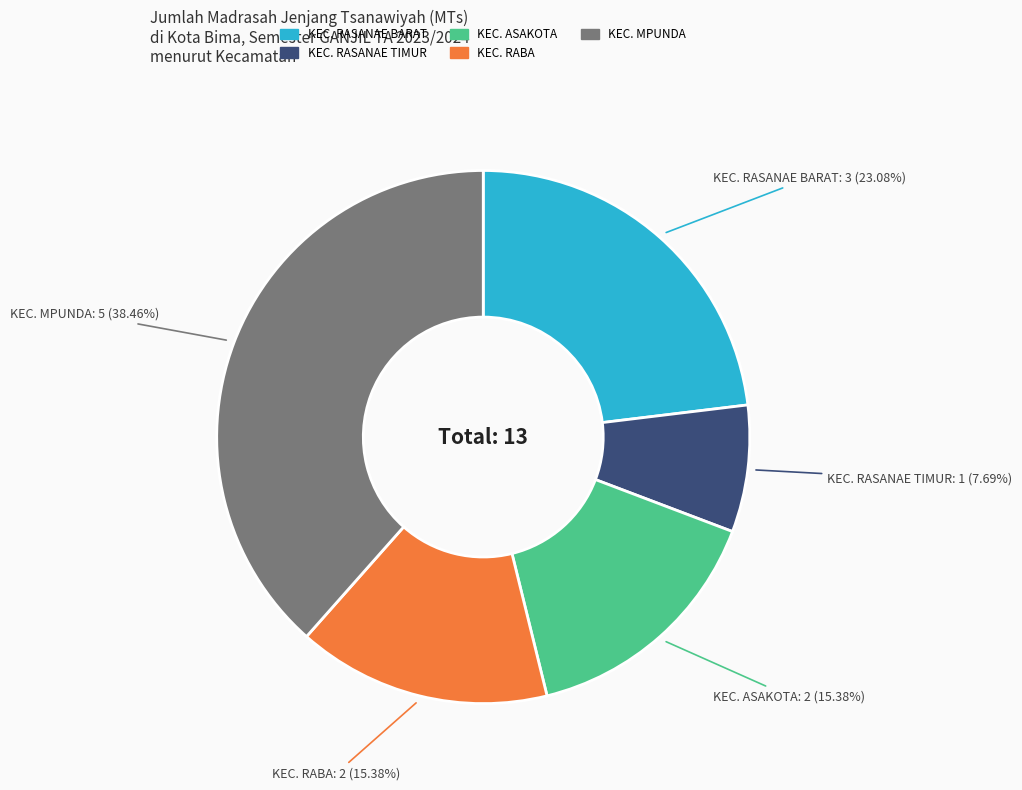

Is there a majority slice in this chart?

No